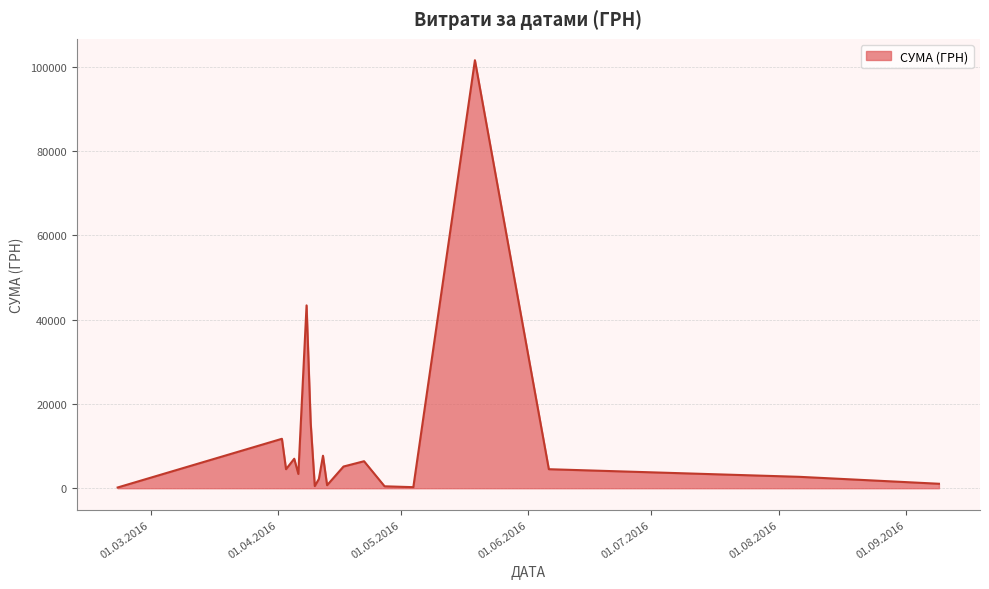

Count the number of data series in this chart.

1